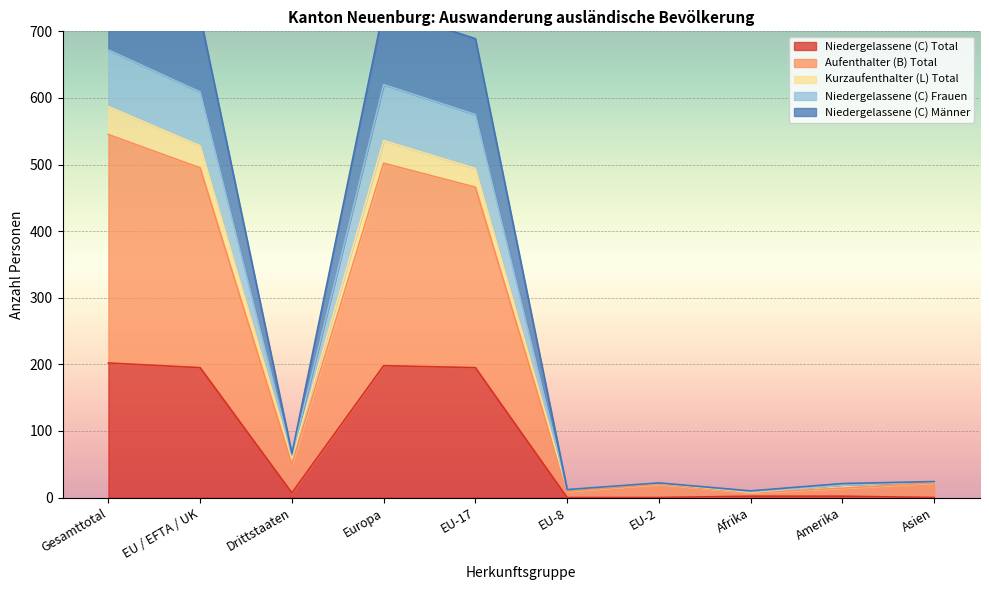

The Niedergelassene (C) Total series shows 202 at Gesamttotal. True or false?

True